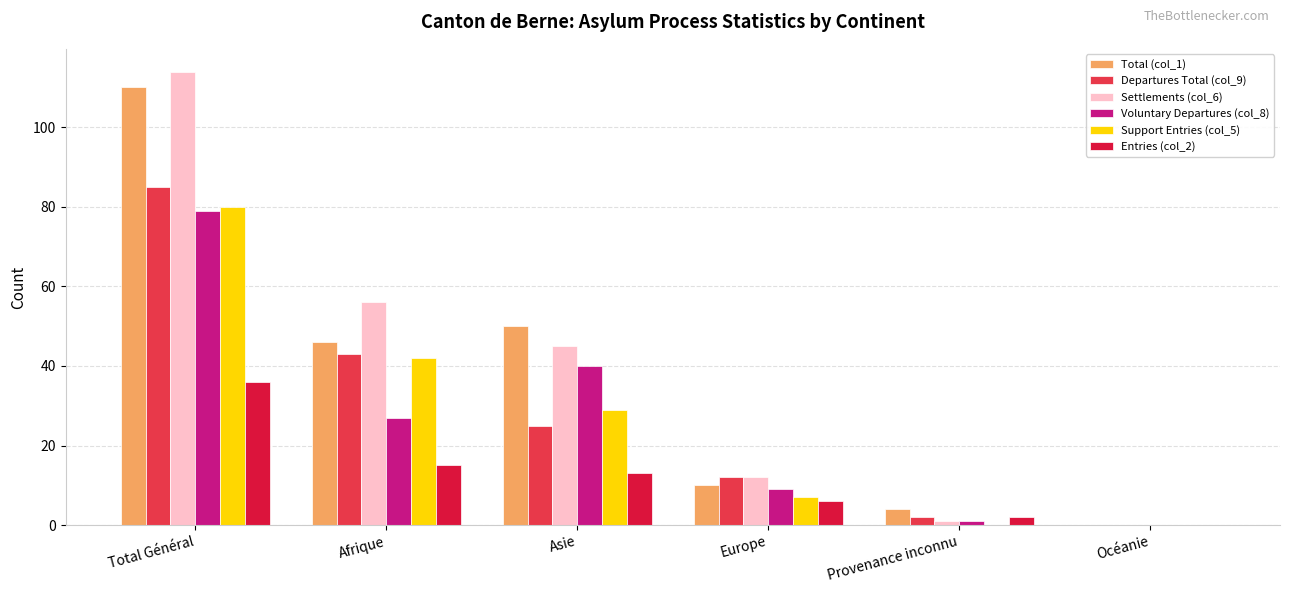

Which series has the largest total across all categories?

Settlements (col_6)